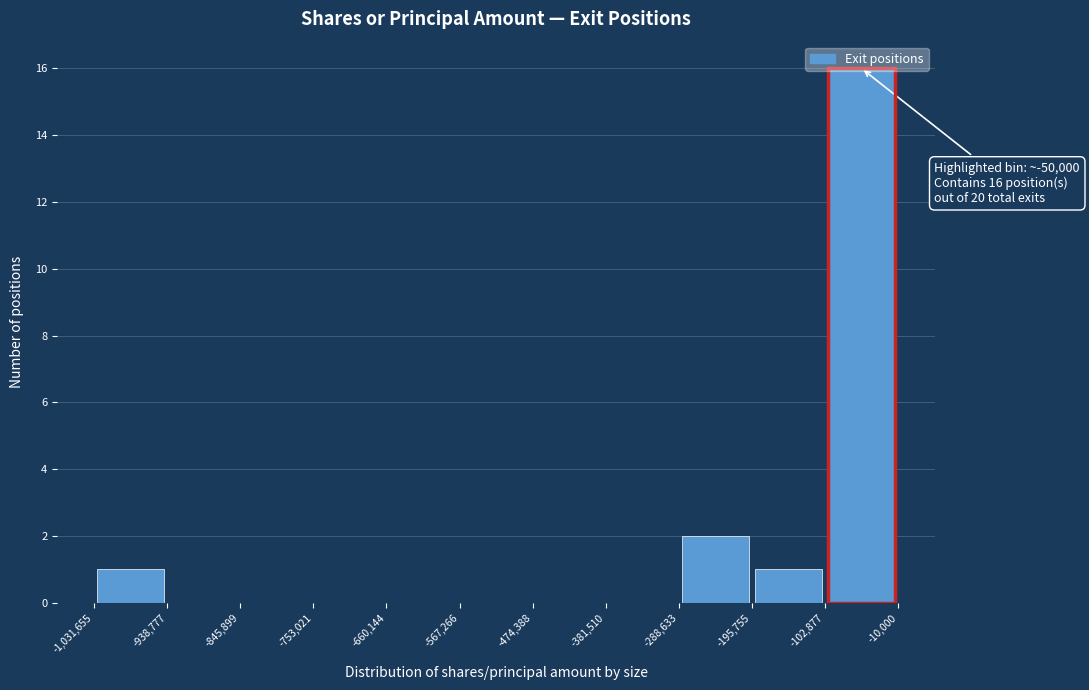

Which range on the x-axis has the tallest bar?

-102,877 to -10,000